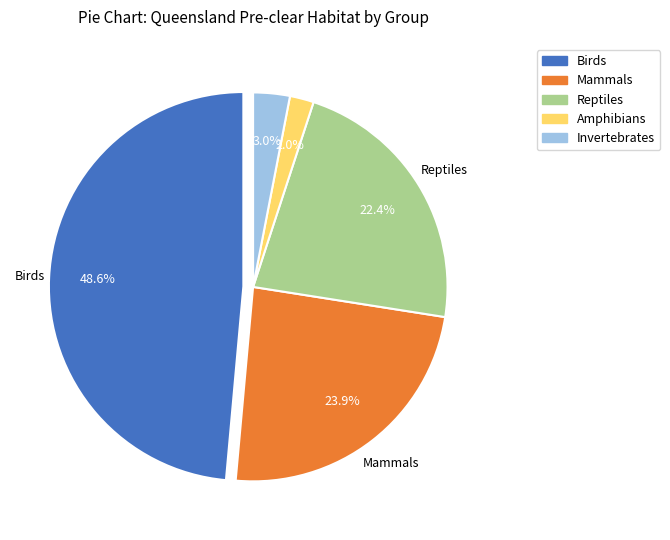

Approximately how many times larger is the value at Mammals compared to Amphibians?

12.0